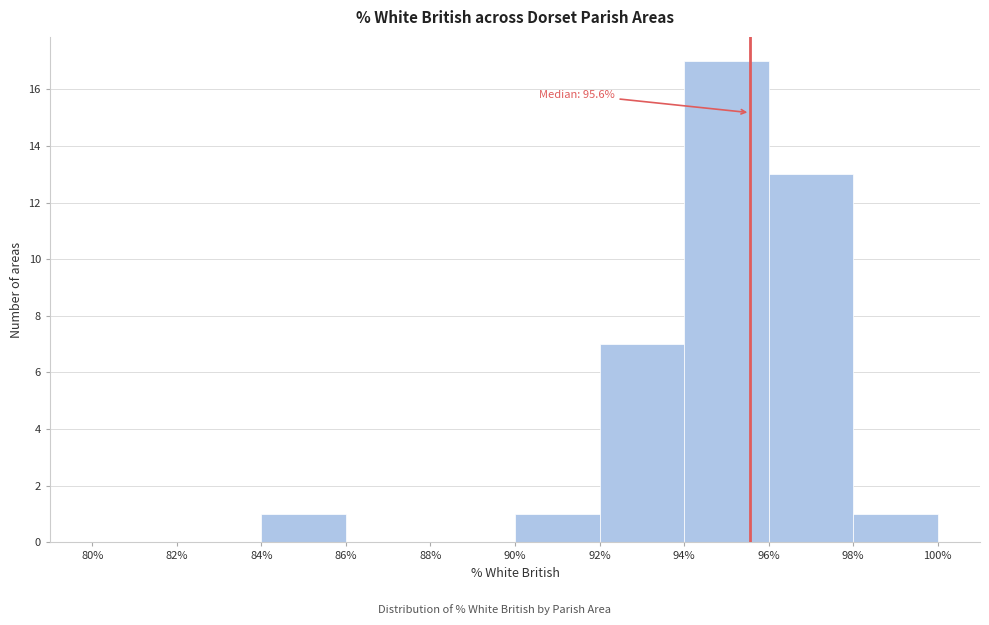

Over which range of the x-axis is the bar tallest?

94% to 96%